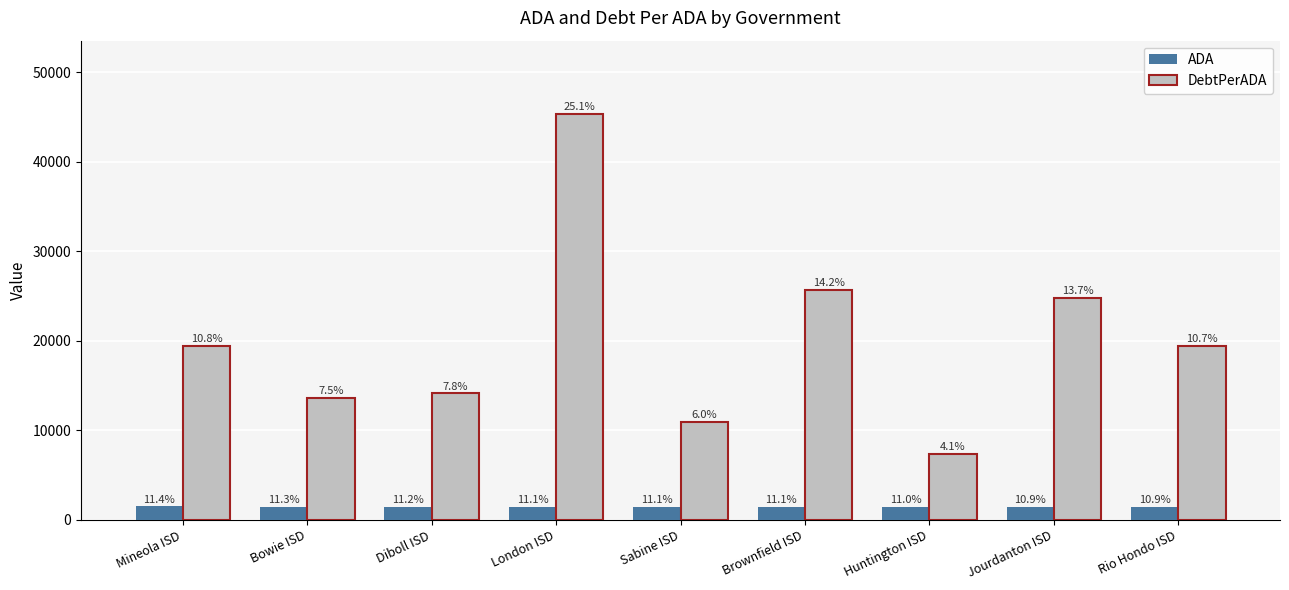

What are all the series names shown in the legend?

ADA, DebtPerADA